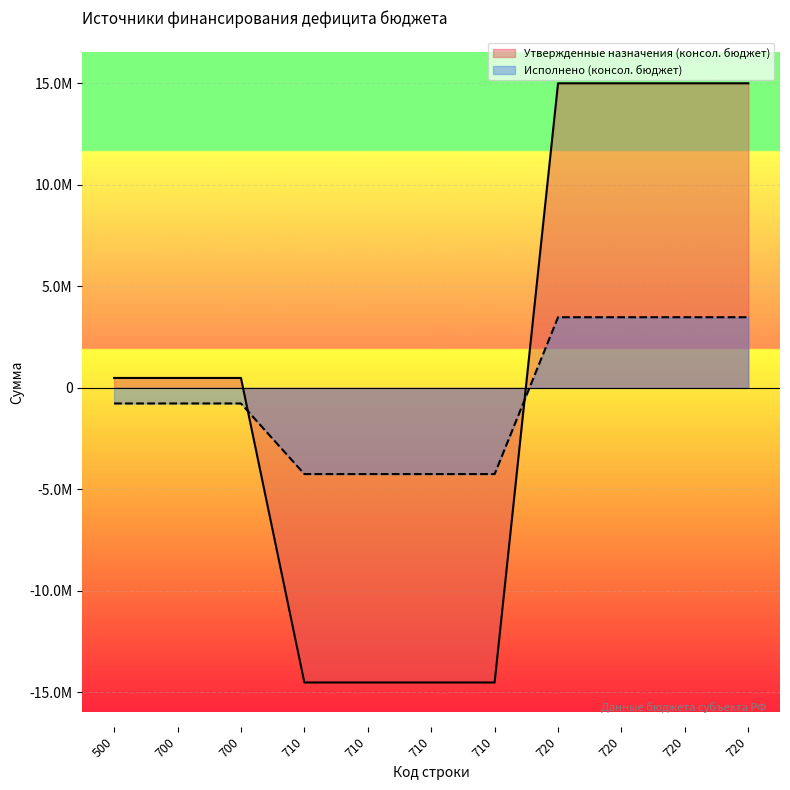

How many positive values does the Утвержденные назначения (консол. бюджет) series have?

7